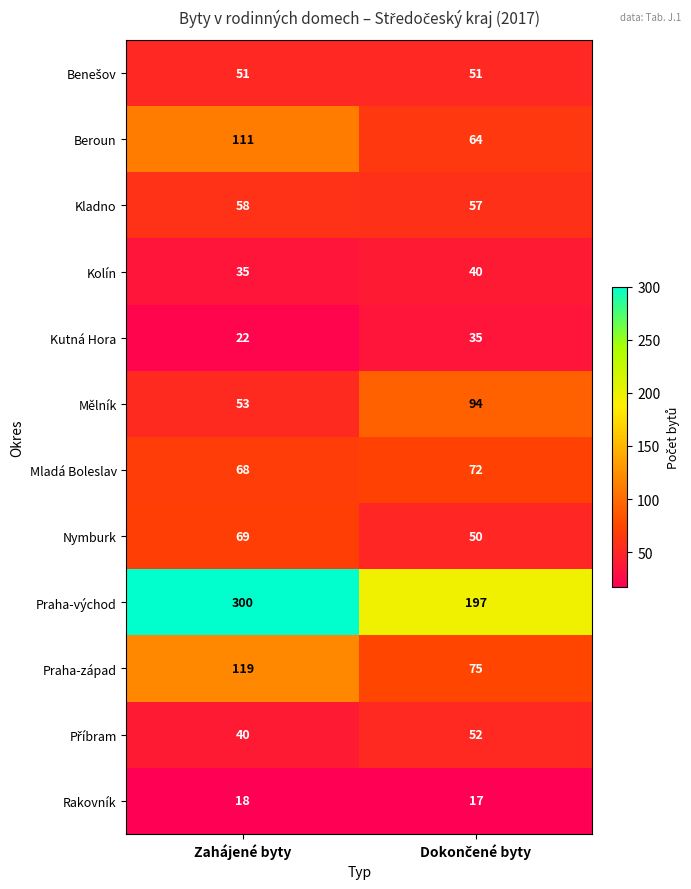

What is the lowest value of the Kolín series?

35